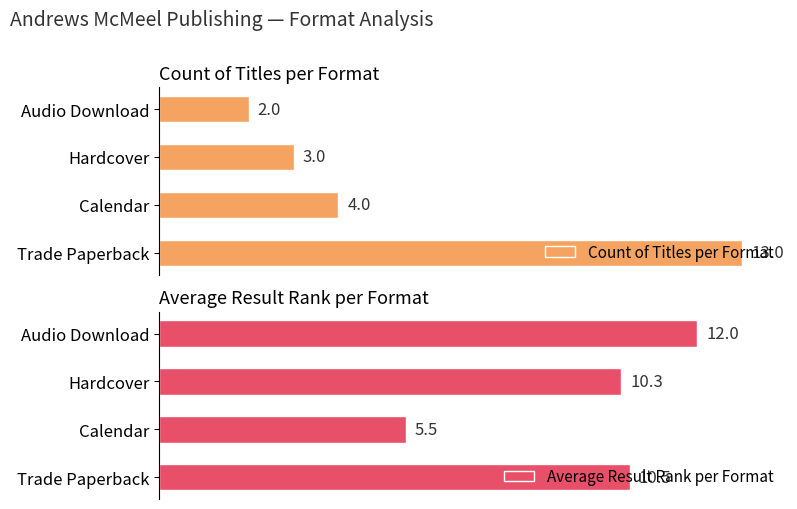

Which category has the highest value in the Count of Titles per Format series?

Trade Paperback